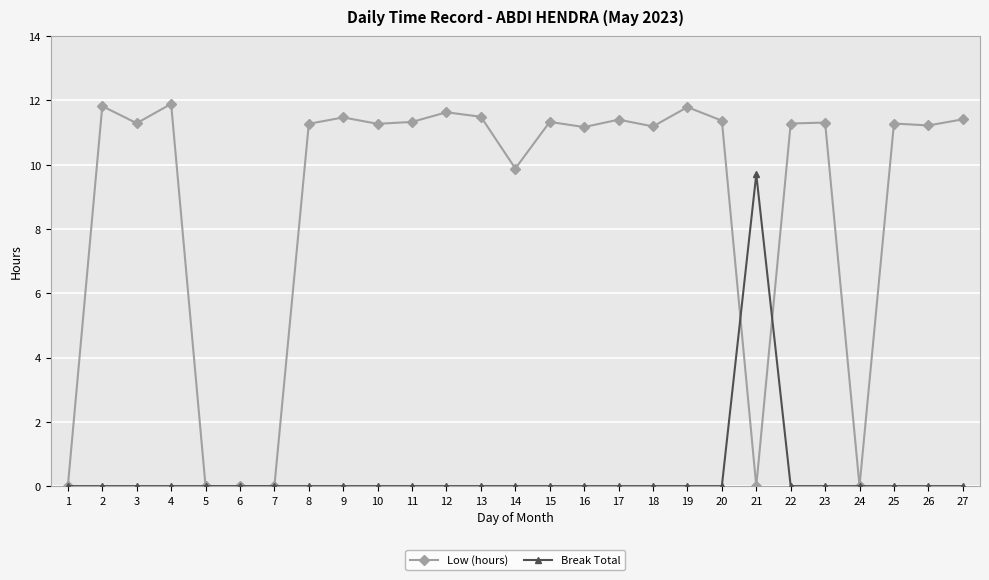

The value of Break Total at 26 is -3.6. True or false?

False